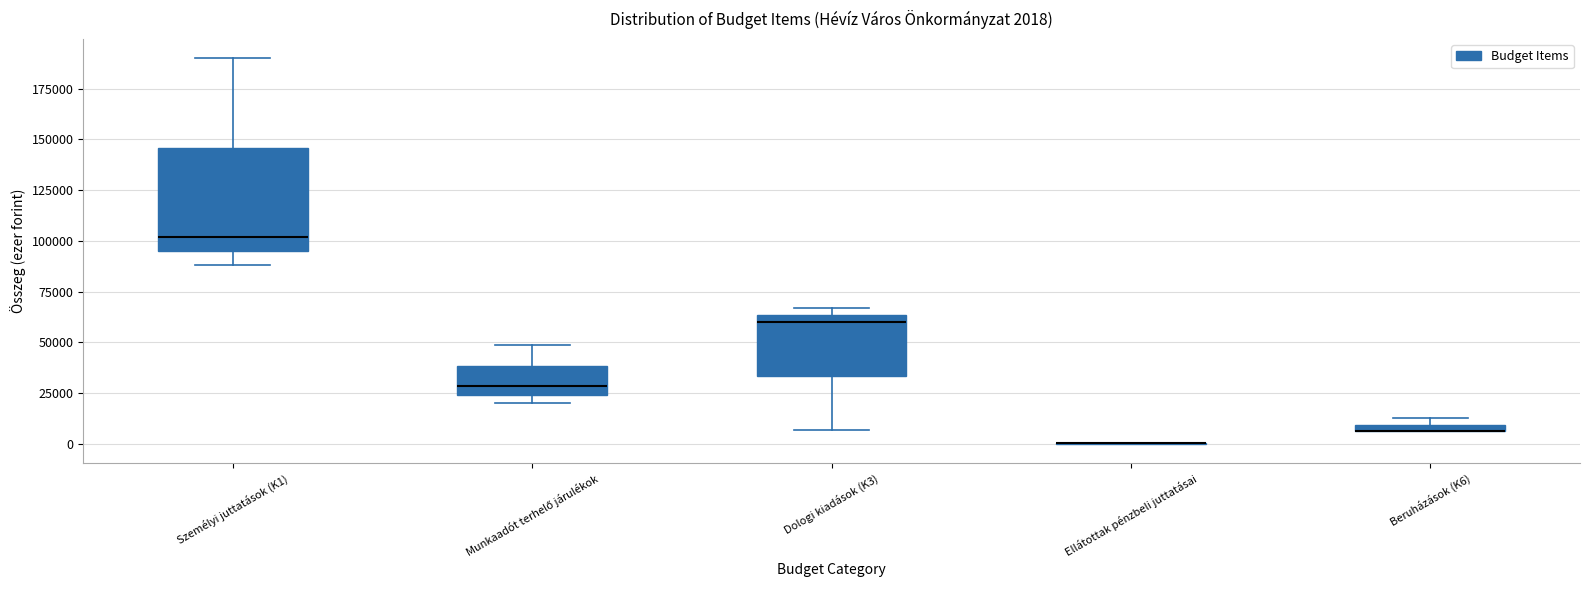

Which box is the tallest, from its lower edge to its upper edge?

Személyi juttatások (K1)